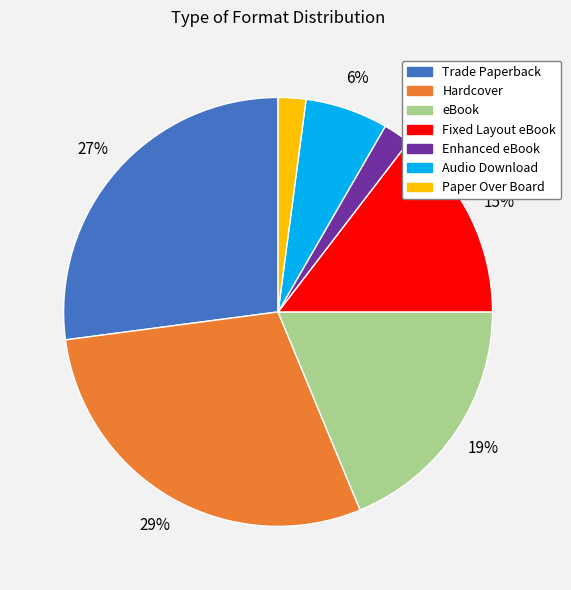

Count the number of slices in the pie.

7